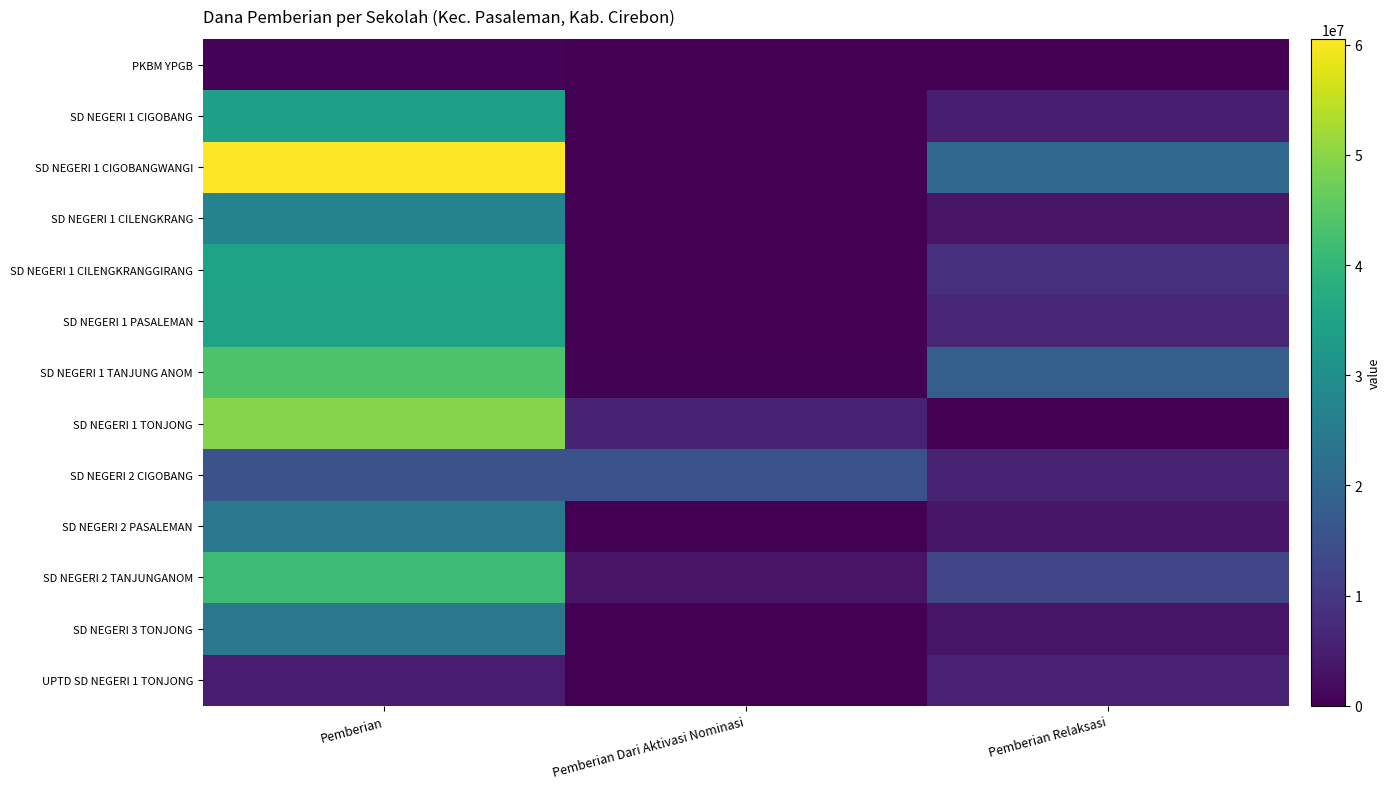

Which category has the highest value across all series?

Pemberian